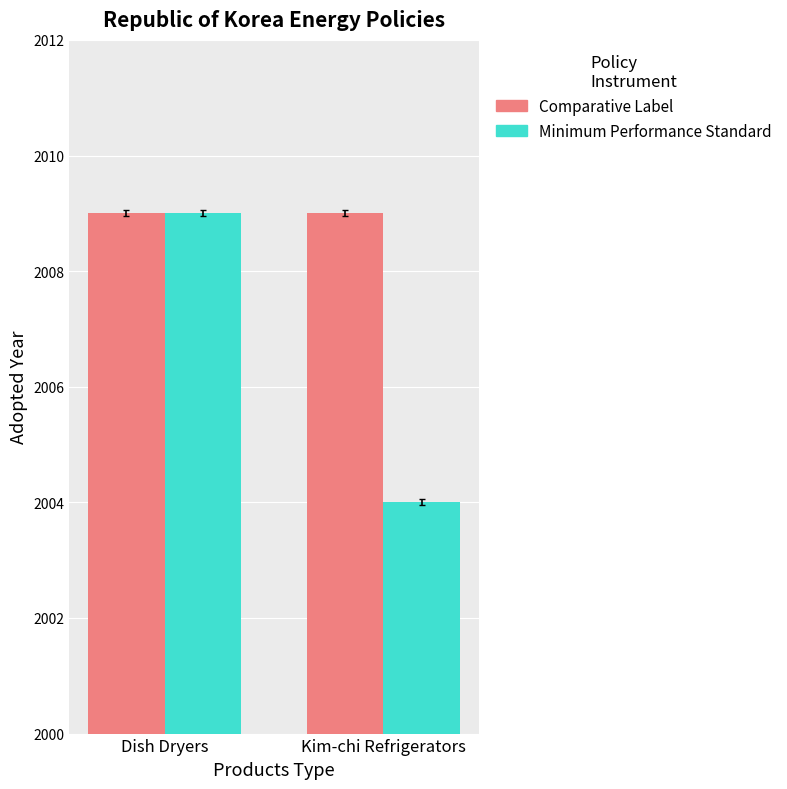

Is the value of Minimum Performance Standard at Kim-chi Refrigerators greater than the value of Comparative Label at Dish Dryers?

No